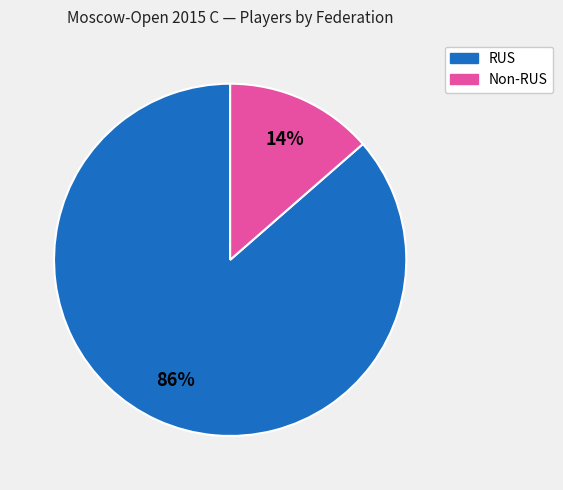

Is there any slice that represents more than half of the pie?

Yes